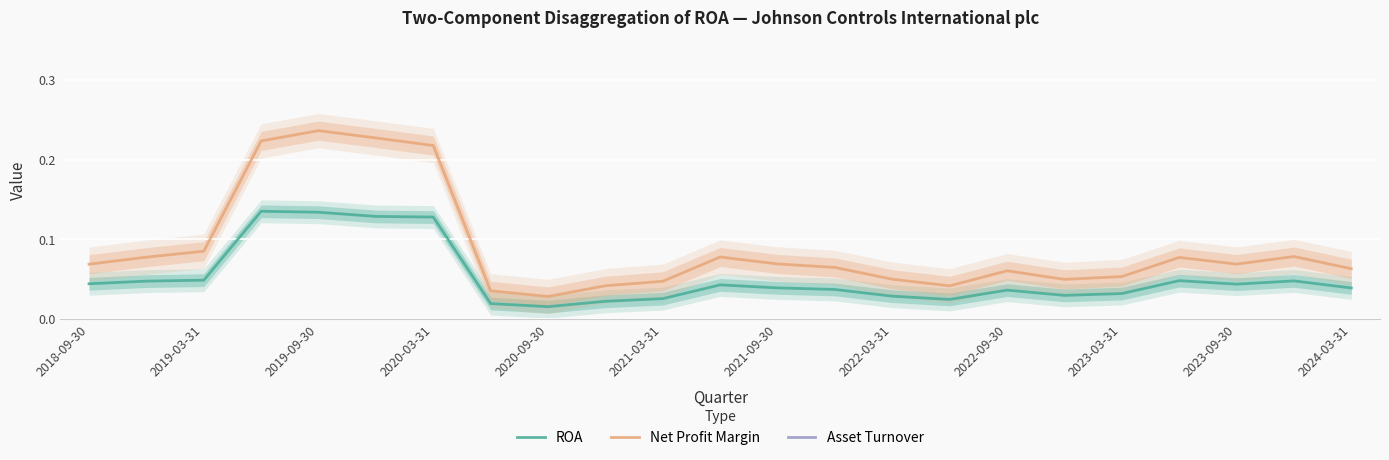

The value of ROA at 15 is 0.0. True or false?

False